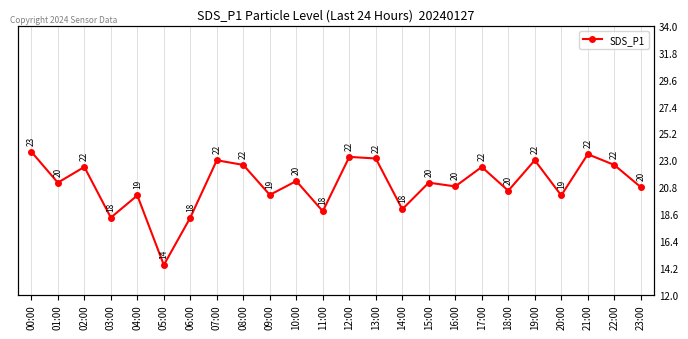

What is the change in value from 08:00 to 15:00?

-1.3